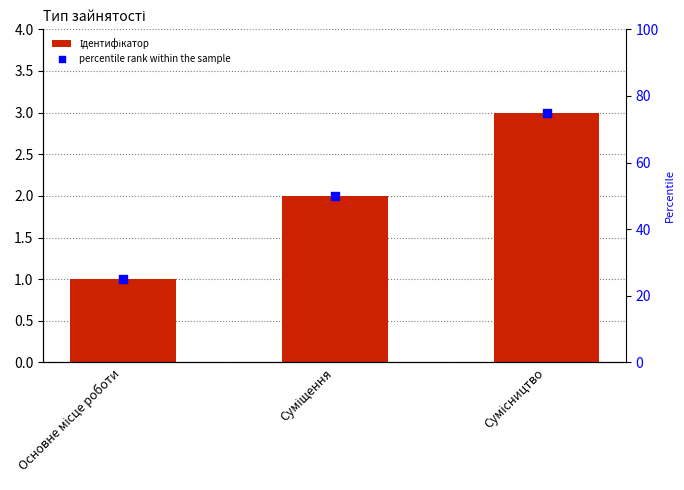

Which series contains the highest Y value?

percentile rank within the sample